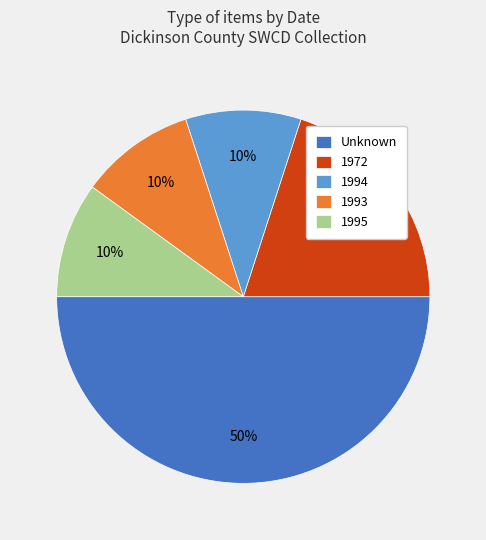

Does 1993 account for over 50% of the chart?

No